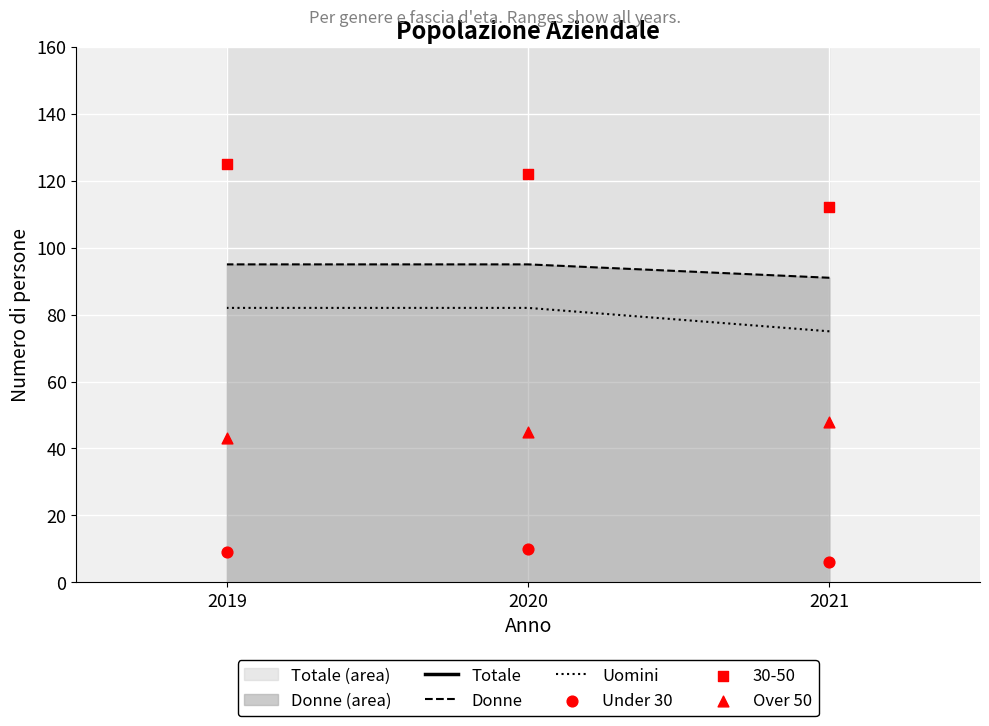

Is the value of Uomini at 2019 greater than the value of Totale at 2021?

No